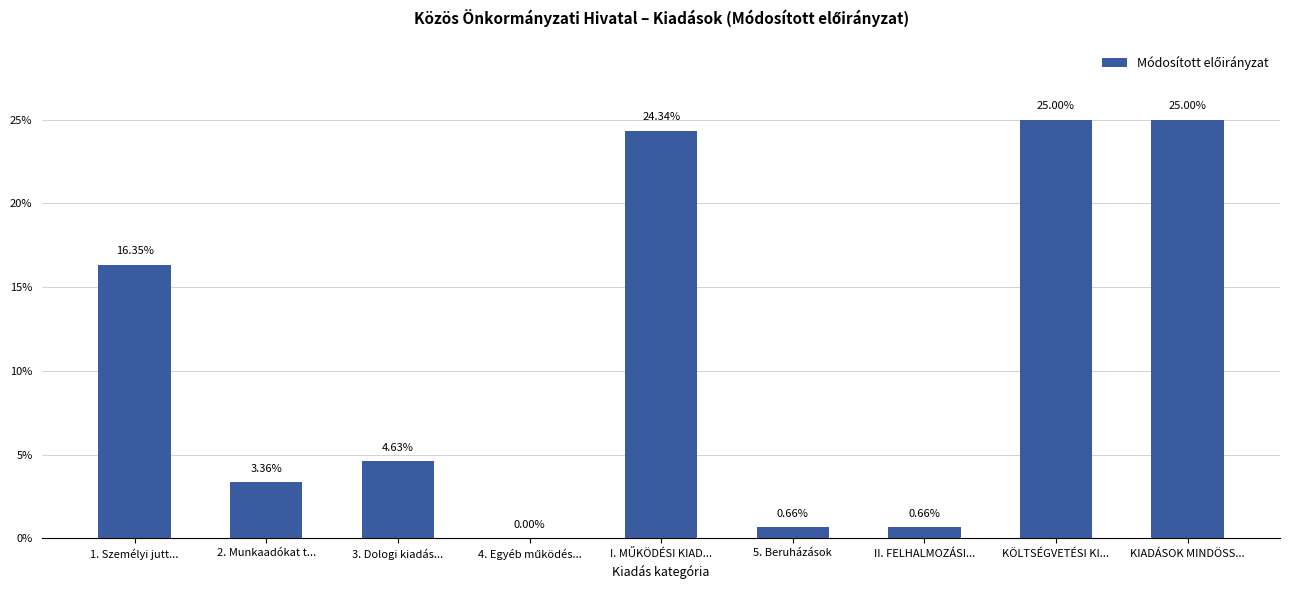

What is the label of the 7th bar from the left?

II. FELHALMOZÁSI...